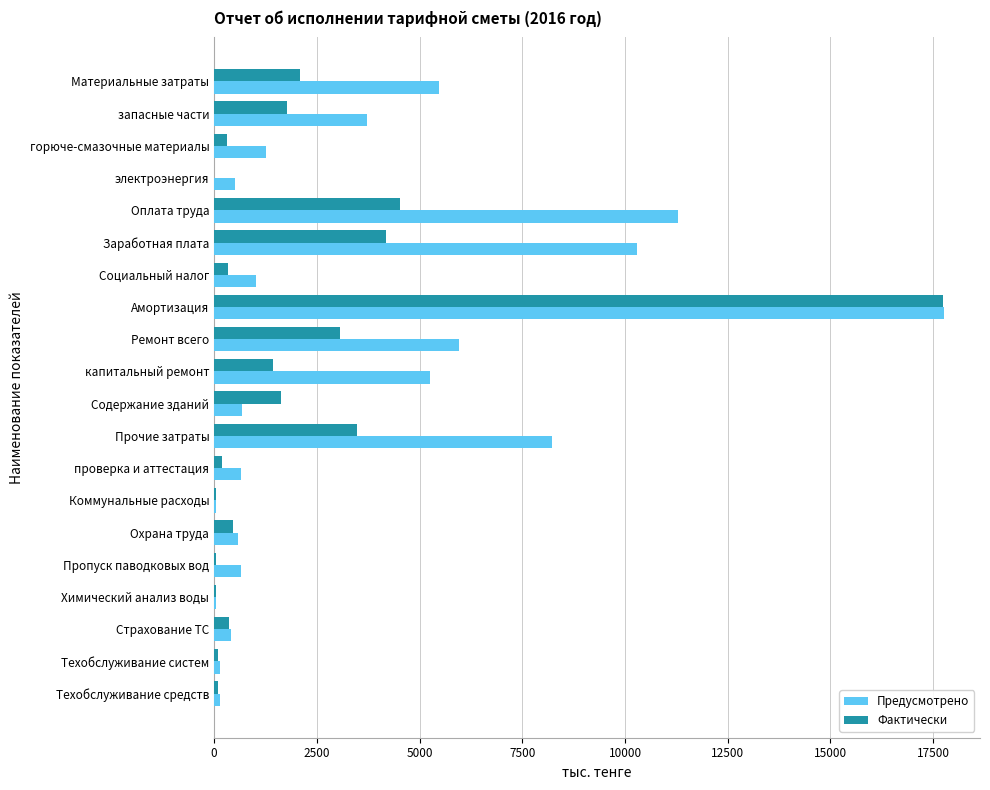

At which category is the sum across all series the highest?

Амортизация